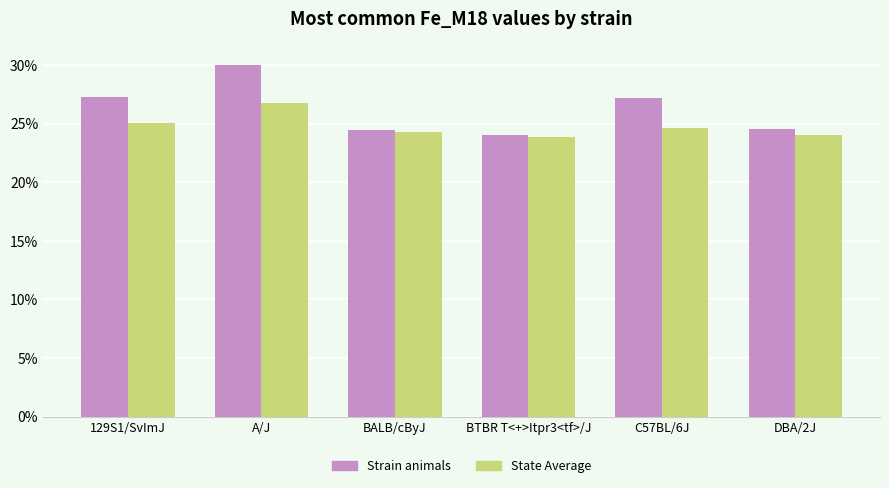

What is the label of the 6th bar from the right?

129S1/SvImJ